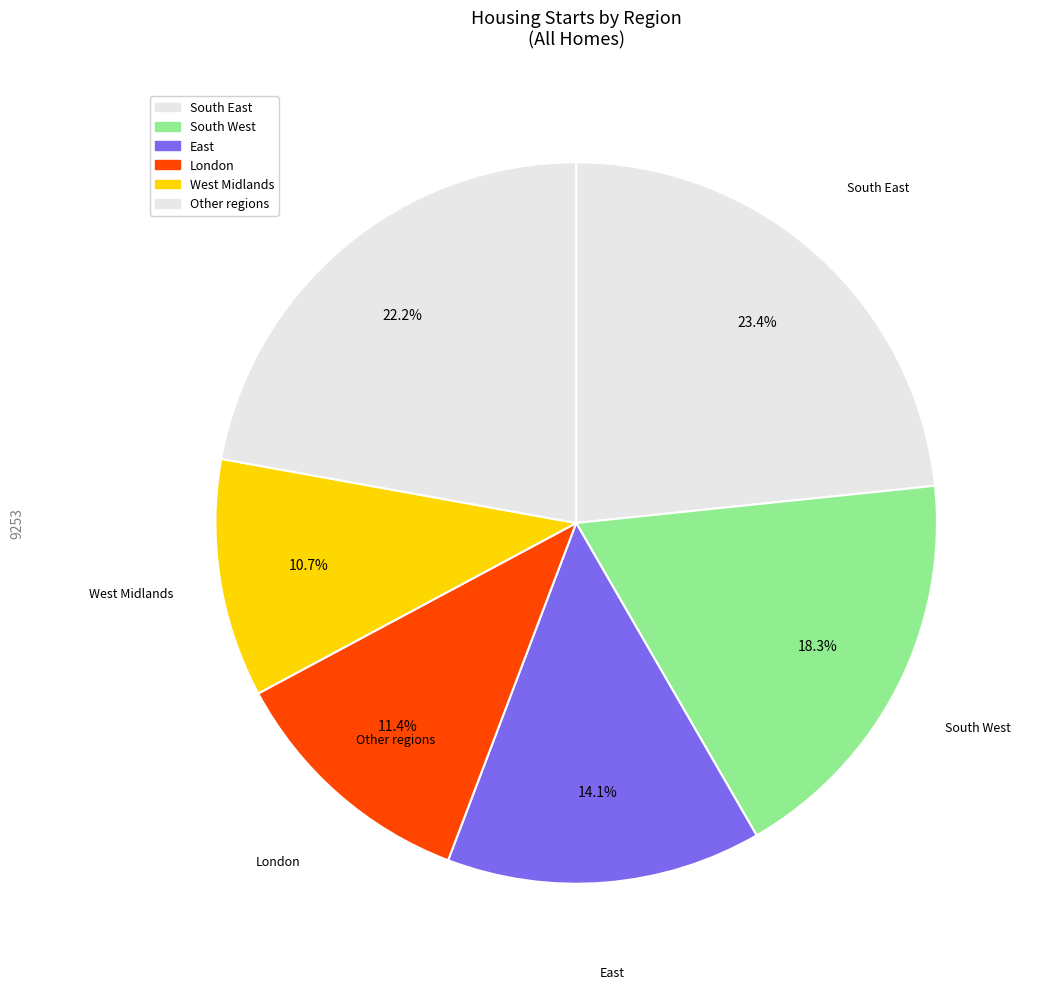

Count the number of slices in the pie.

6